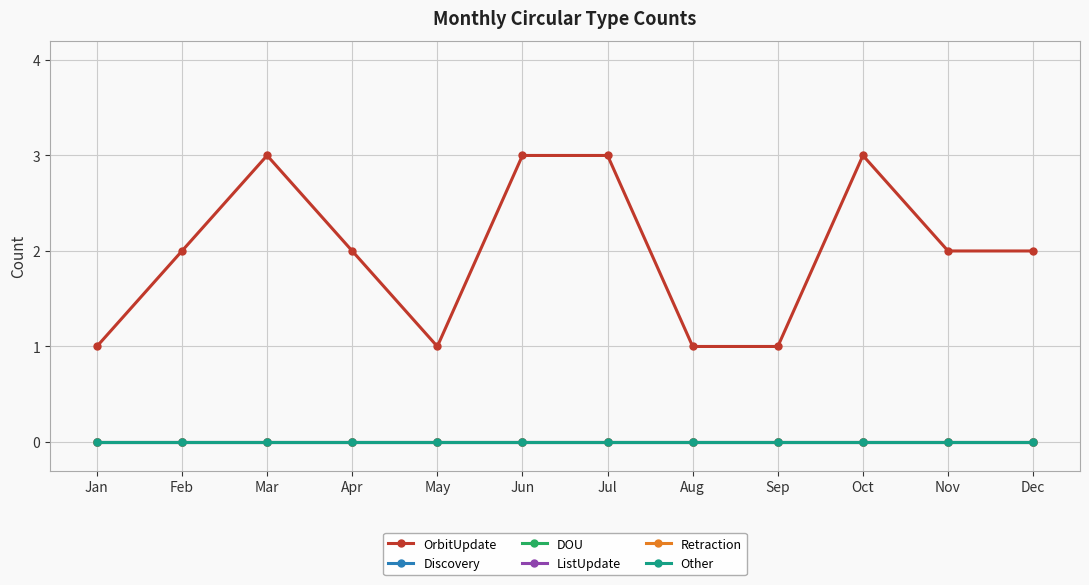

What is the total value across all series at Dec?

2